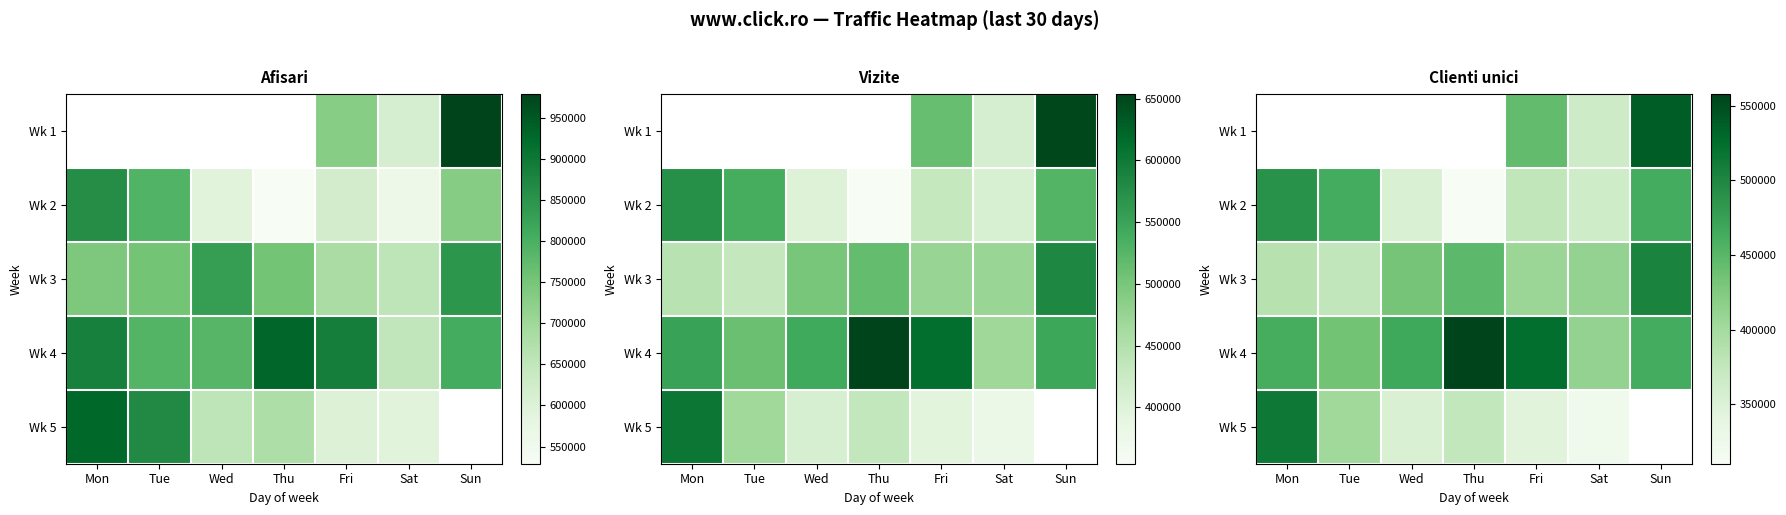

Which category has the lowest value across all series?

Thu